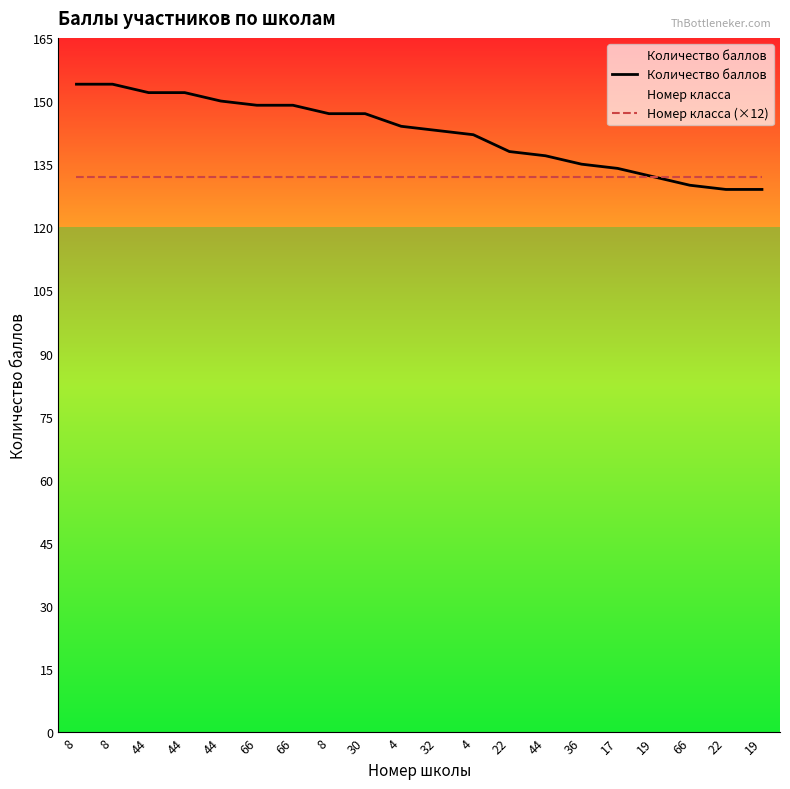

List the labels in order of Количество баллов value, largest first.

8, 8, 44, 44, 44, 66, 66, 8, 30, 4, 32, 4, 22, 44, 36, 17, 19, 66, 22, 19